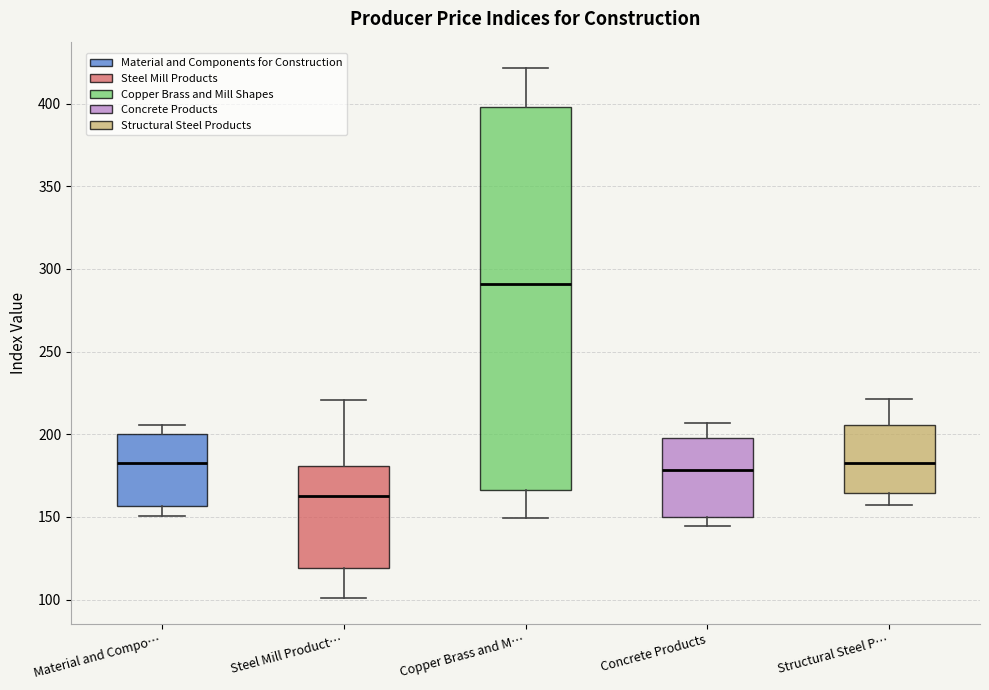

Reading left to right, read every box against the y-axis: the position of its median line, the range the box covers, and the ends of its whiskers. The values are not printed on the chart, so give them approximately, as read against the axis.

Material and Compo…: median 180, box 155 to 200, whiskers 150 to 205
Steel Mill Product…: median 160, box 120 to 180, whiskers 100 to 220
Copper Brass and M…: median 290, box 165 to 400, whiskers 150 to 420
Concrete Products: median 180, box 150 to 200, whiskers 145 to 205
Structural Steel P…: median 185, box 165 to 205, whiskers 155 to 220